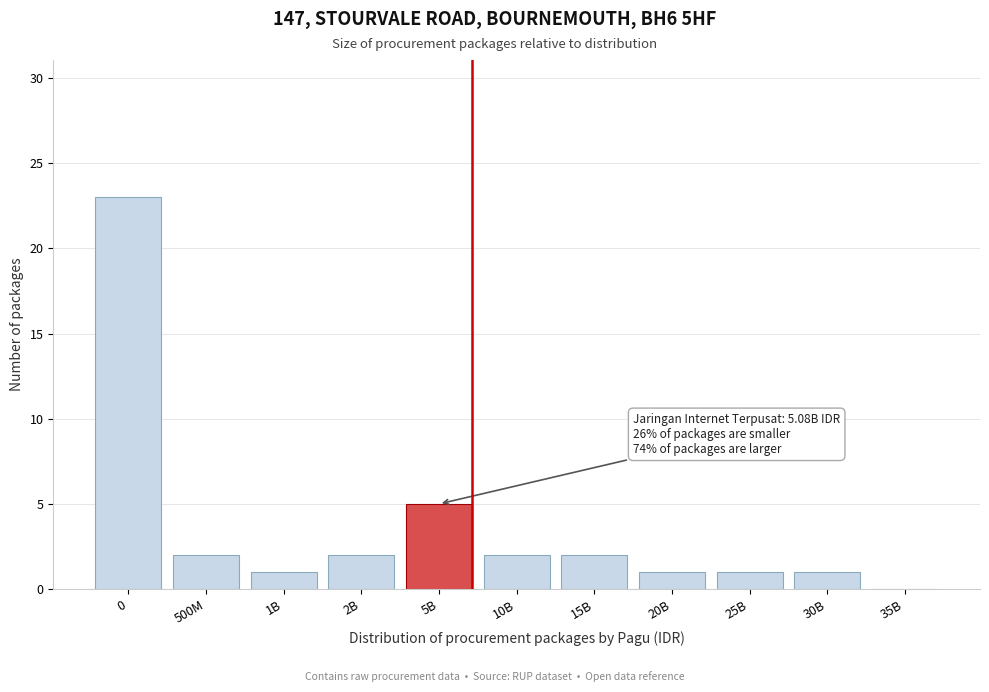

Reading right to left, list all the values displayed in this chart.

35B=0	30B=1	25B=1	20B=1	15B=2	10B=2	5B=5	2B=2	1B=1	500M=2	0=23